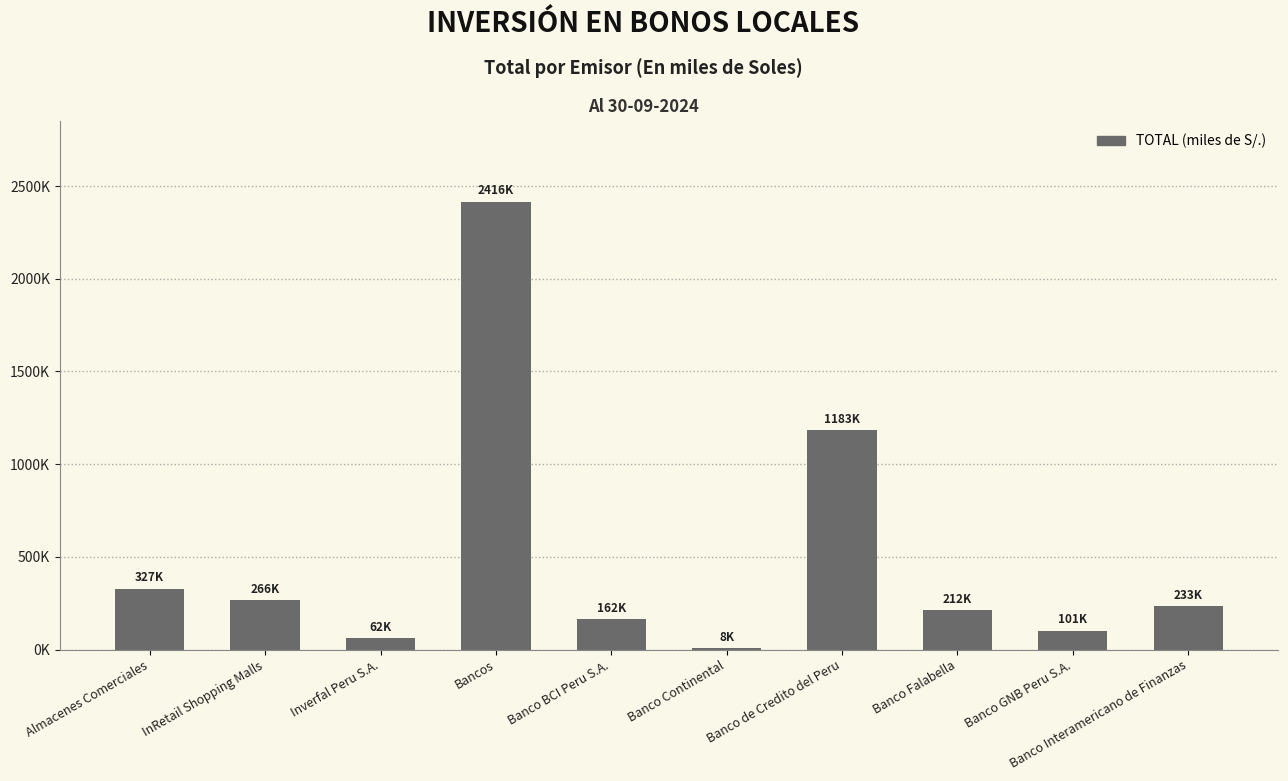

What is the label of the 8th bar from the right?

Inverfal Peru S.A.